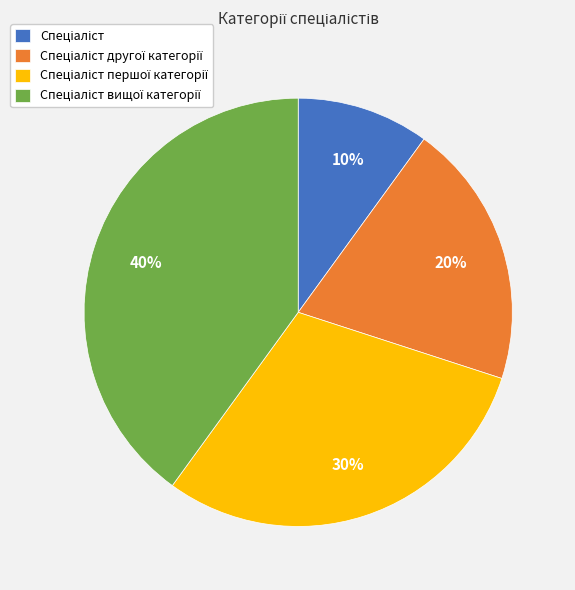

Is there a majority slice in this chart?

No